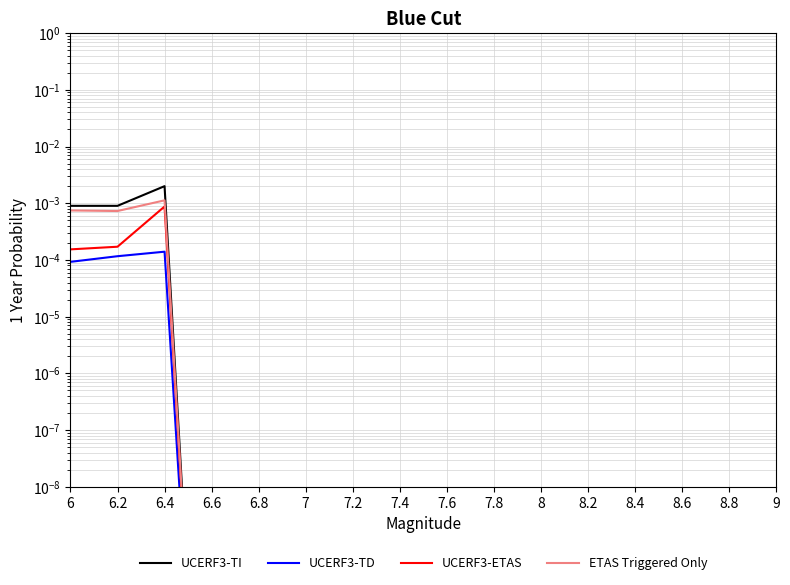

True or false: ETAS Triggered Only has a value of 0.0 at 6.2.

False